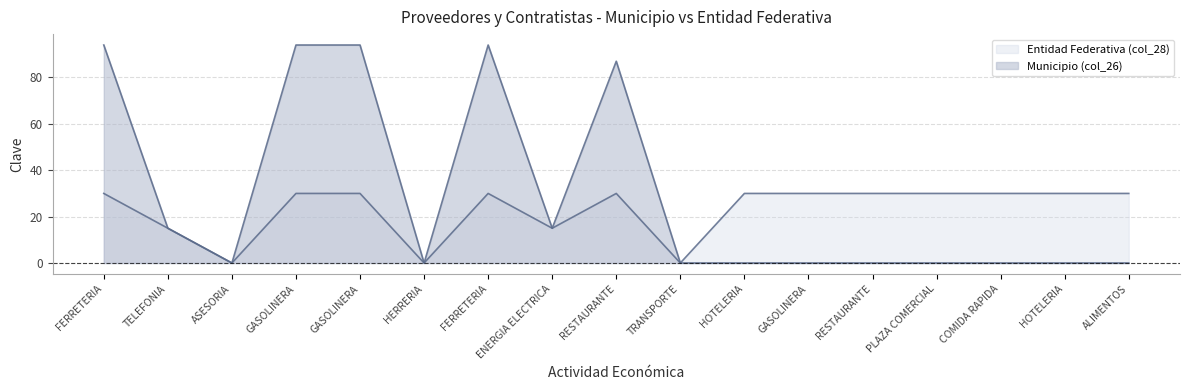

True or false: Municipio (col_26) has more than 2 points higher than both neighbors.

False